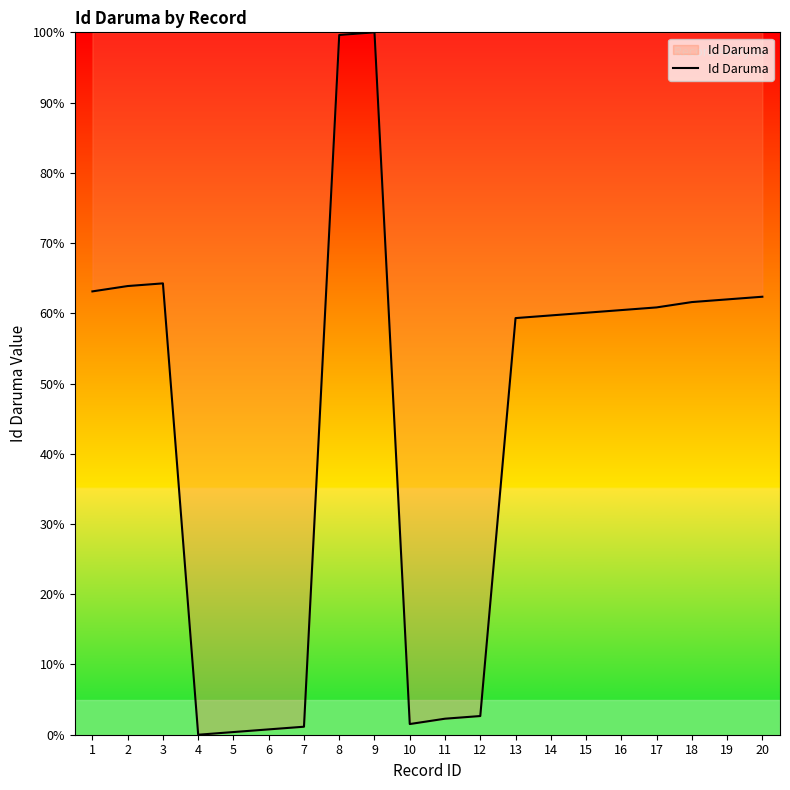

The value at 15 is 60.1. True or false?

True